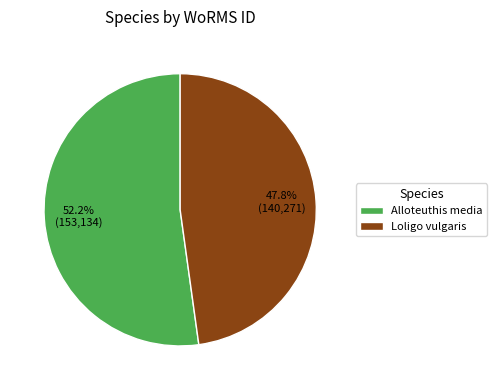

Between Loligo vulgaris and Alloteuthis media, which is larger?

Alloteuthis media